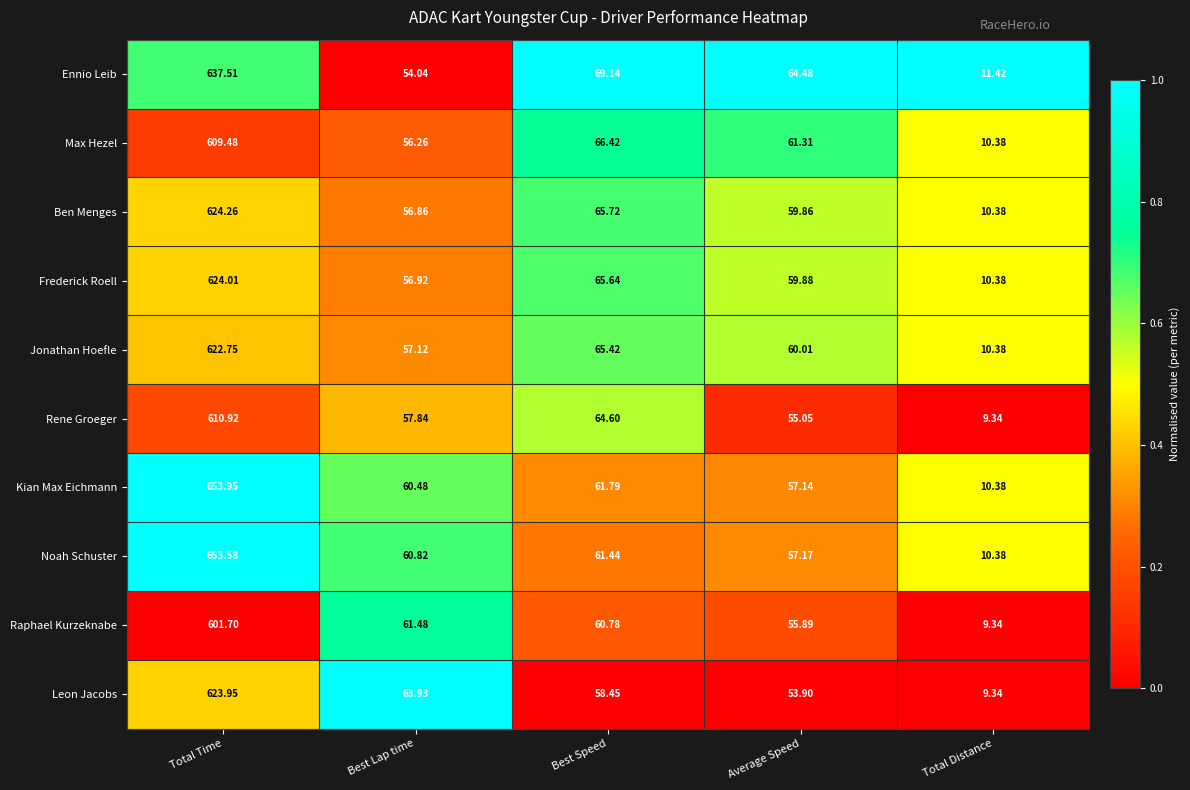

Which series has the widest spread of values?

Kian Max Eichmann